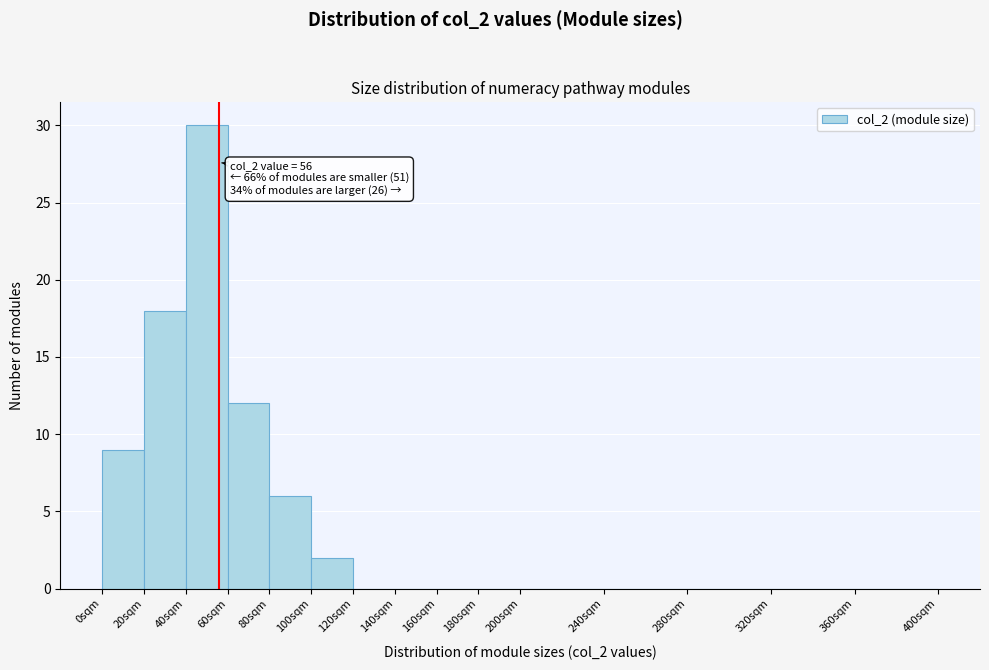

Which range on the x-axis has the tallest bar?

40 to 60